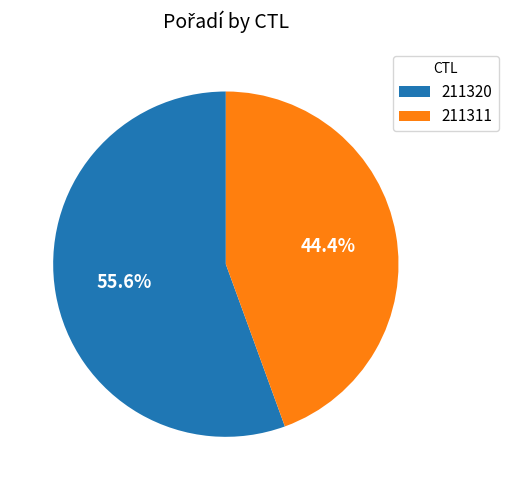

Does 211311 account for over 50% of the chart?

No